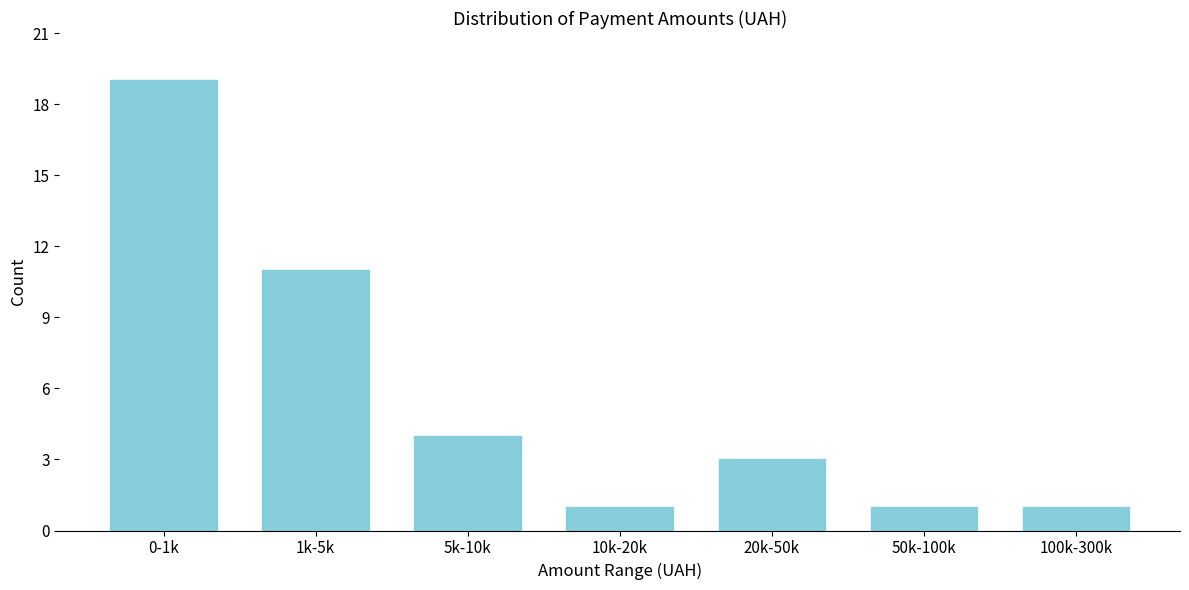

Reading left to right, extract all data points from this chart.

19	11	4	1	3	1	1